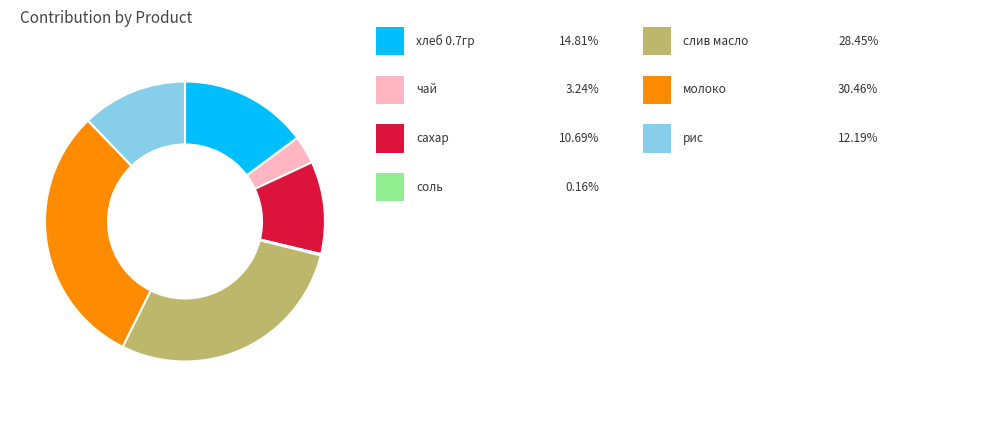

Is there a majority slice in this chart?

No